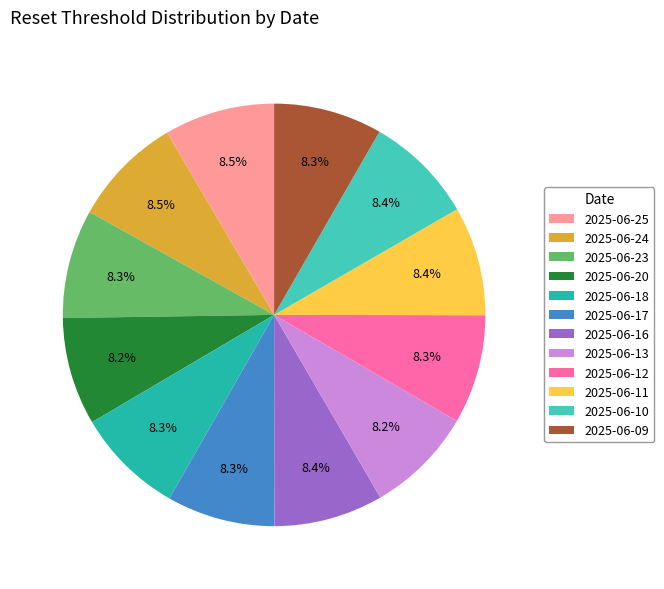

Is the sum of 2025-06-18 and 2025-06-16 greater than half?

No